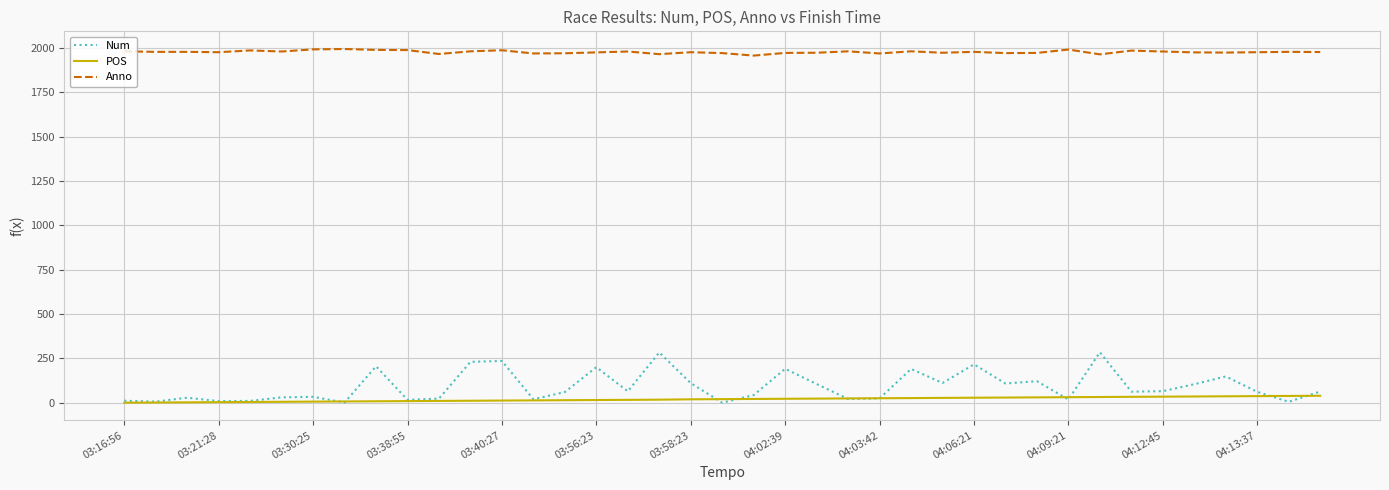

Which series has the largest total across all categories?

Anno